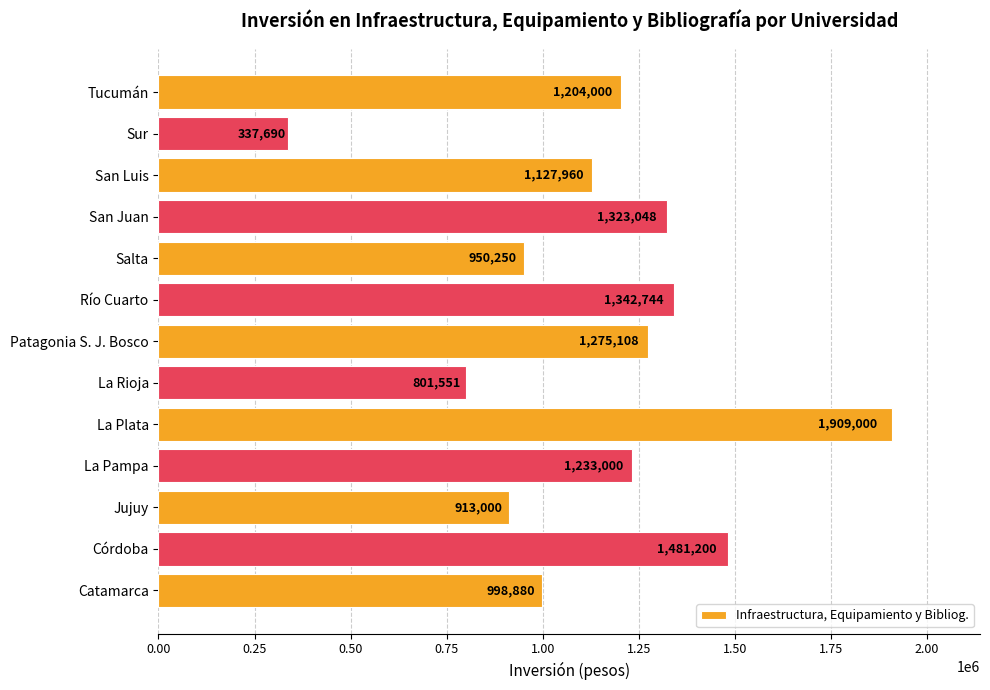

Reading bottom to top, transcribe all the data shown in this chart.

998880	1481200	913000	1233000	1909000	801551	1275108	1342744	950250	1323048	1127960	337690	1204000